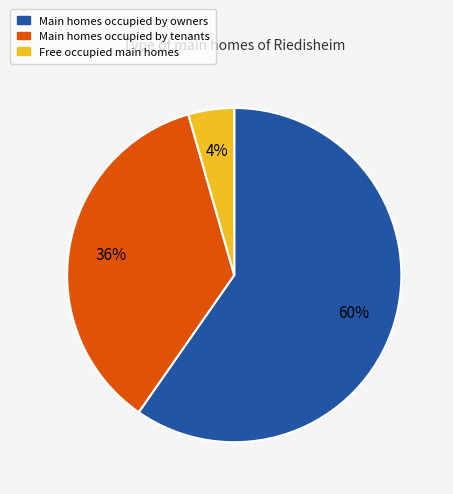

Is it true that Main homes occupied by tenants is 30% of the pie?

False